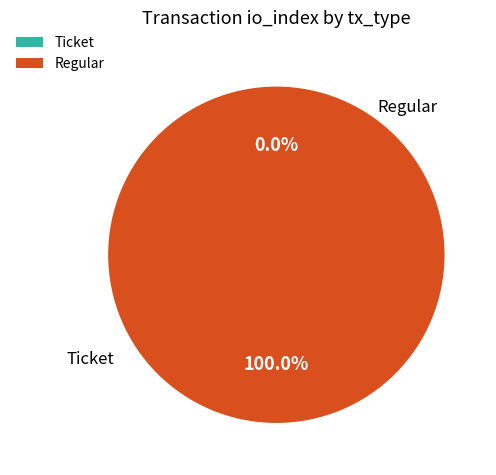

How many slices are in this pie chart?

2